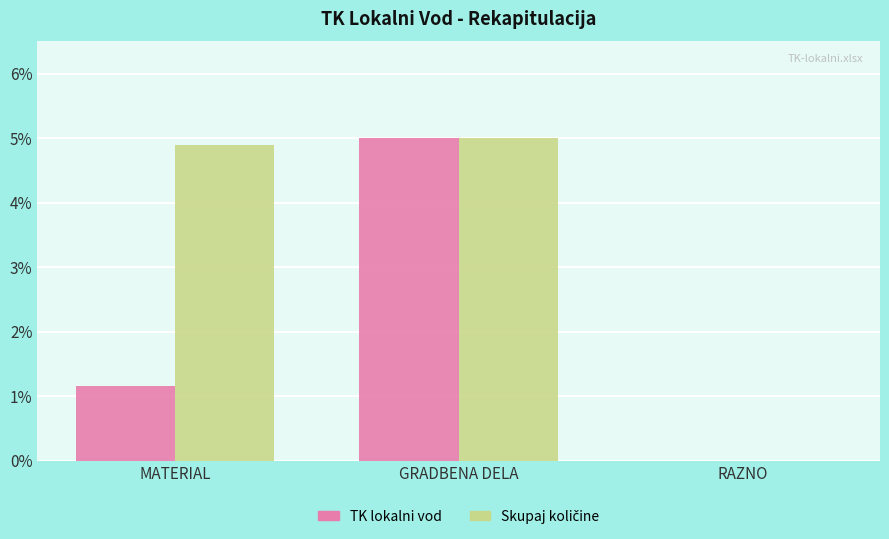

Does the chart contain stacked bars?

No